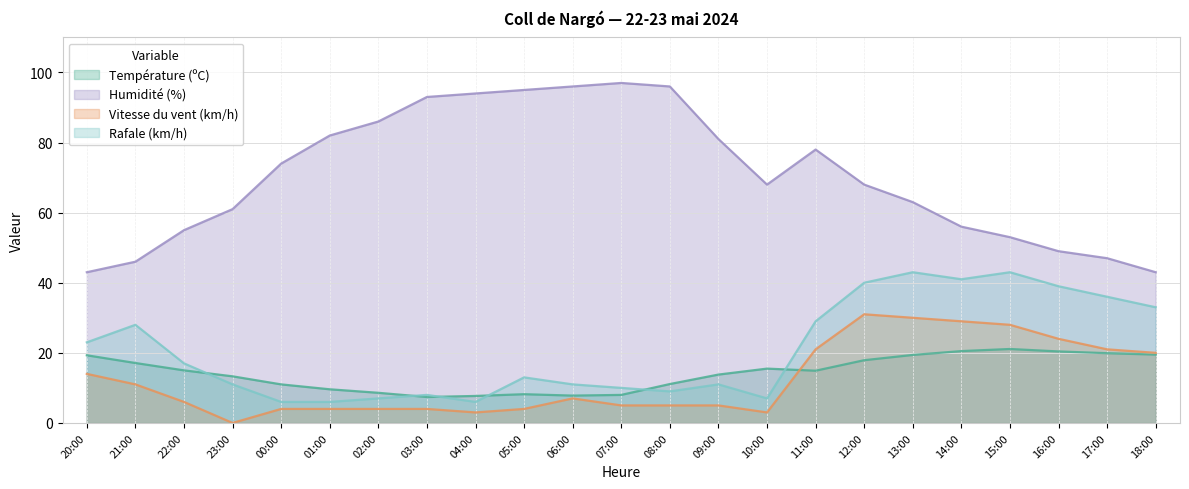

What is the maximum value shown in the chart?

97.0